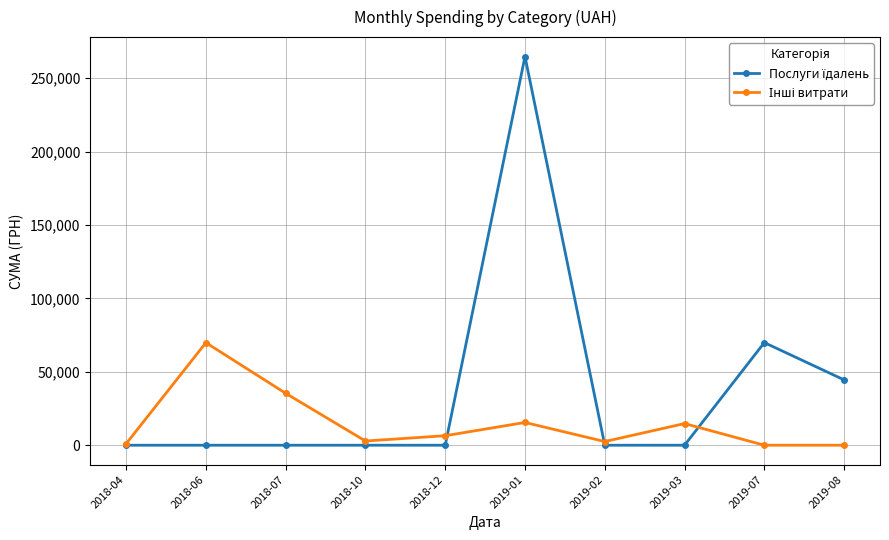

What is the label of the 3rd point from the right?

2019-03